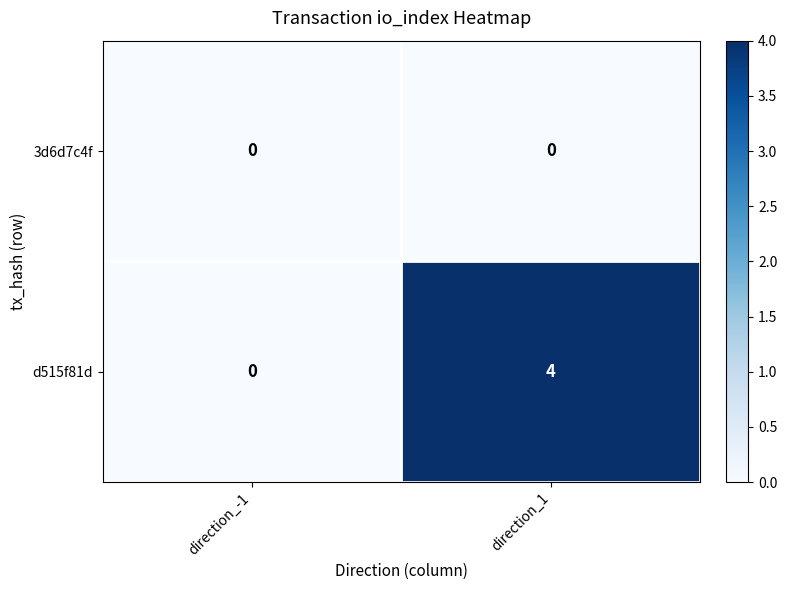

Reading right to left, what are all the values shown in this chart?

3d6d7c4f: 0	0
d515f81d: 4	0